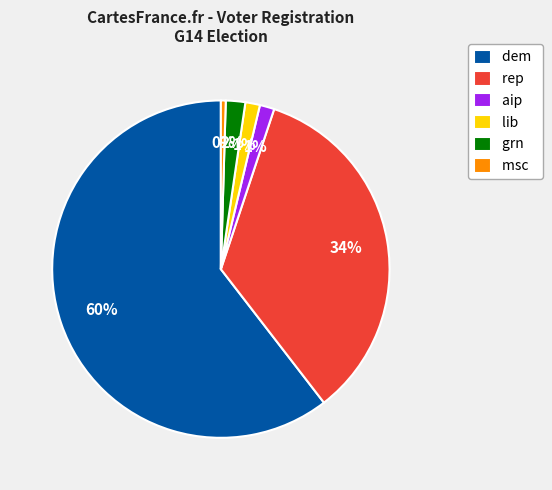

Which category has the biggest portion of the pie?

dem